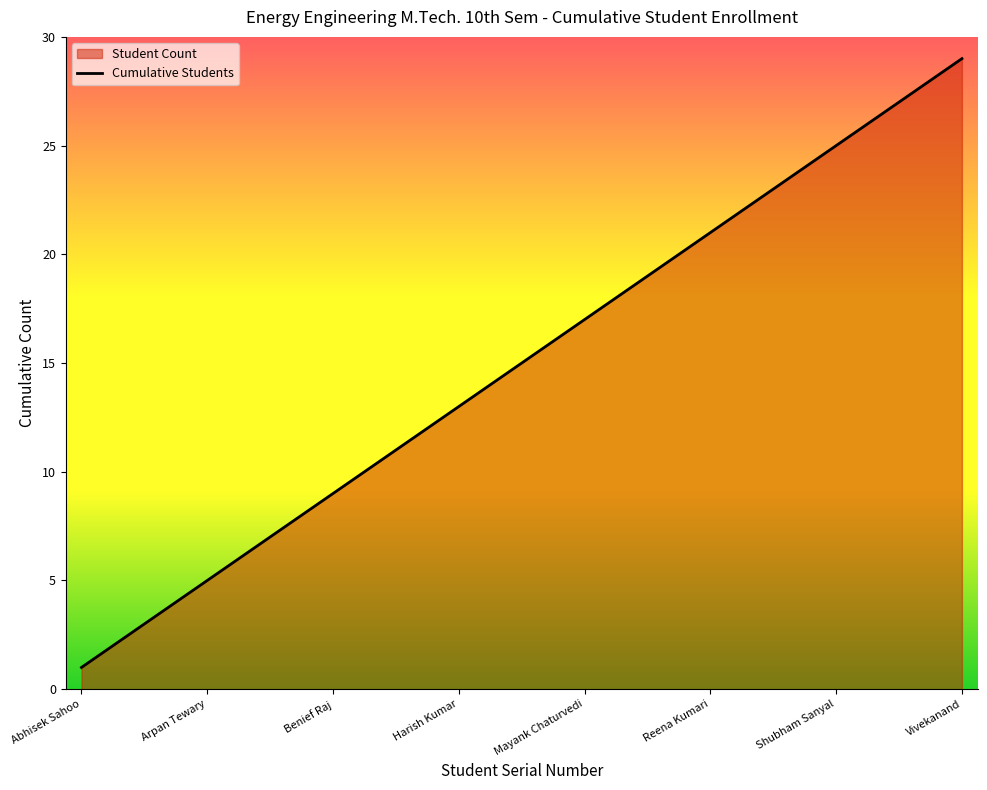

What is the minimum value shown in the chart?

1